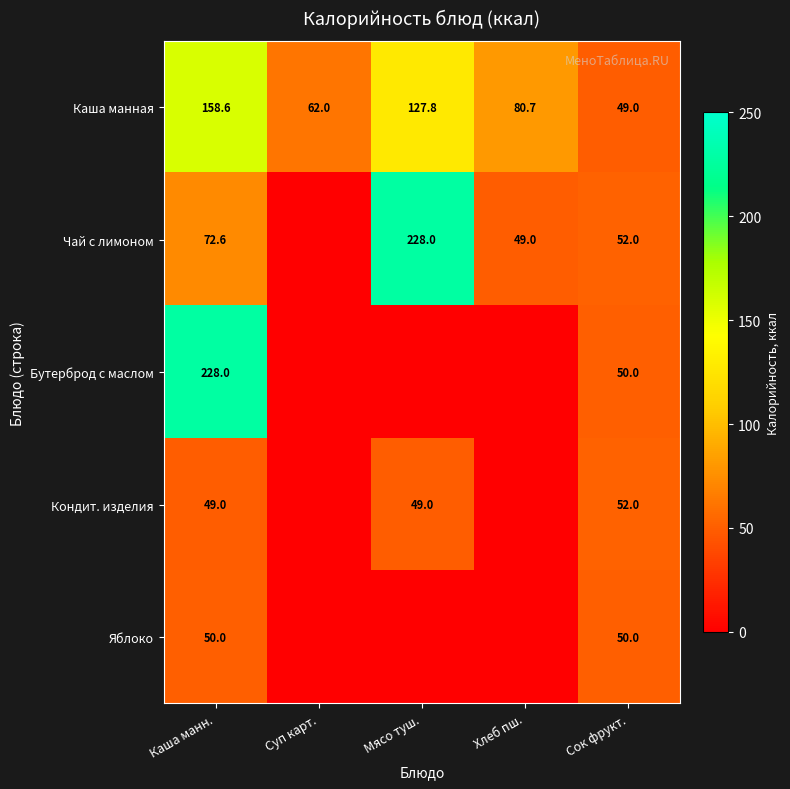

The Кондит. изделия series shows 84.2 at Каша манн.. True or false?

False